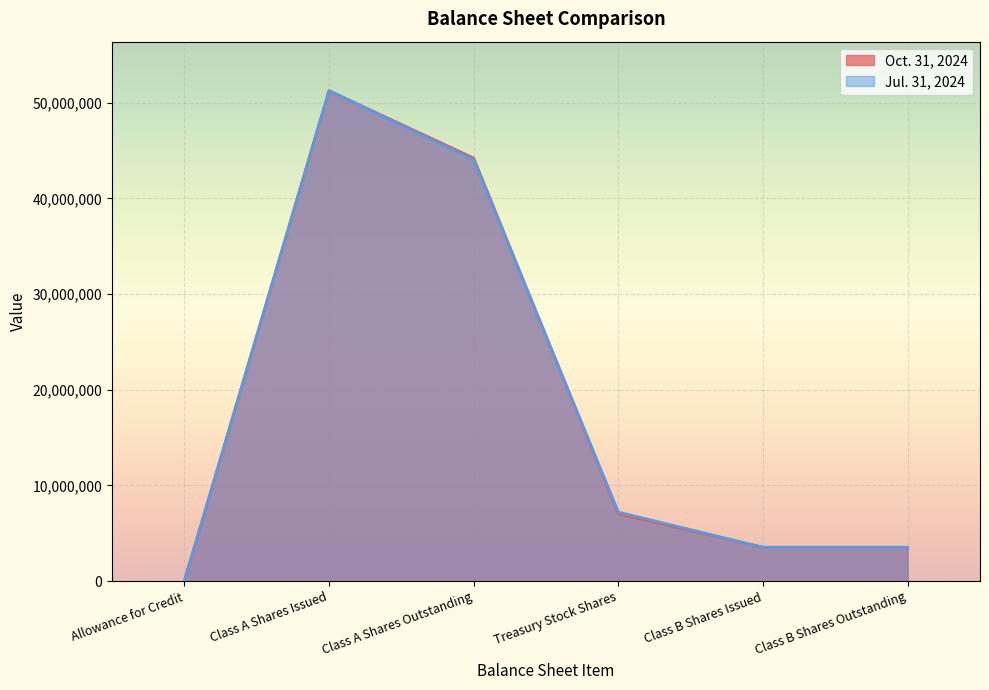

How many lines are shown in the chart?

2